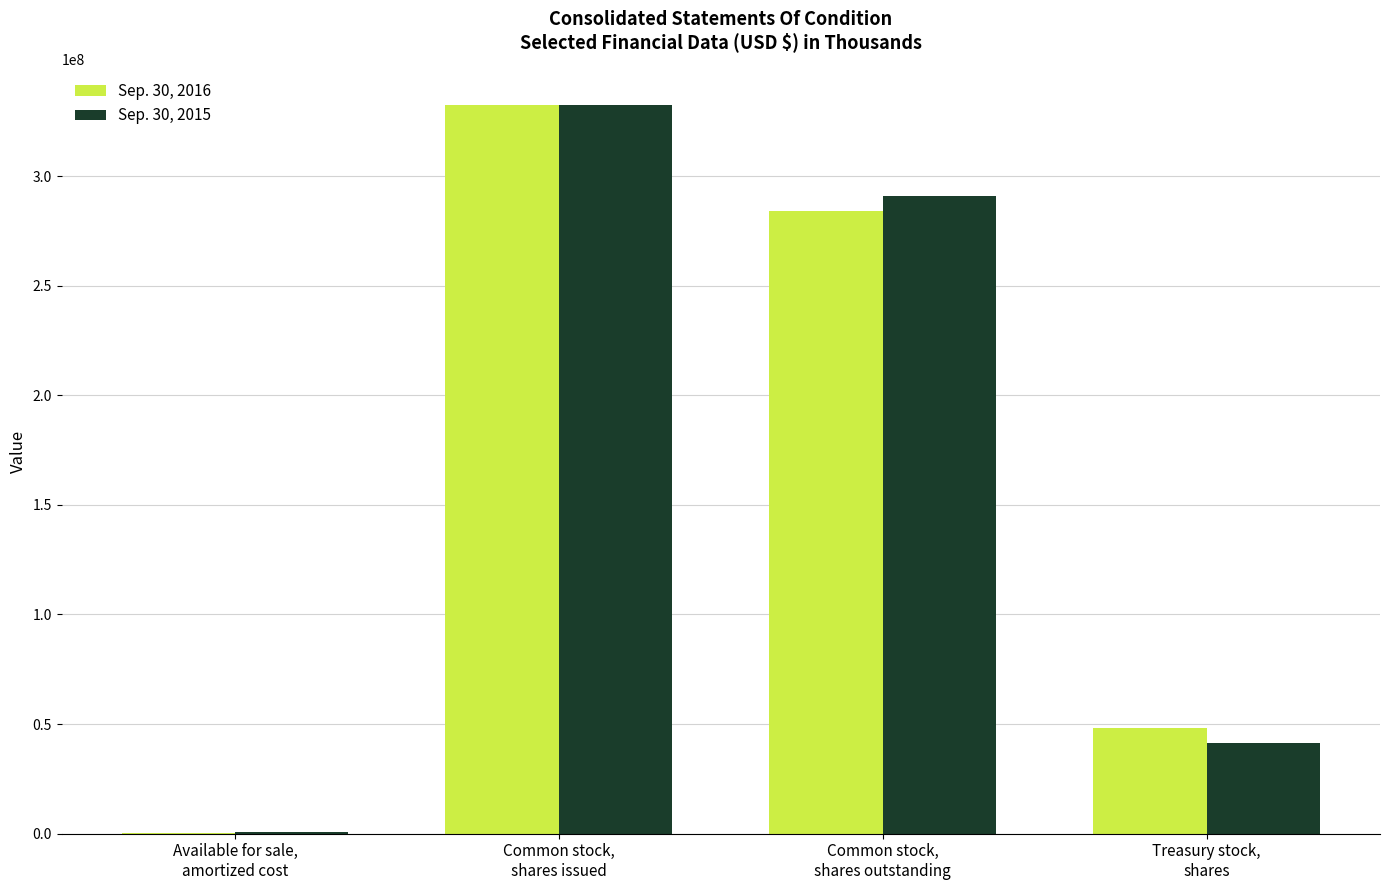

What is the greatest value displayed?

332318750